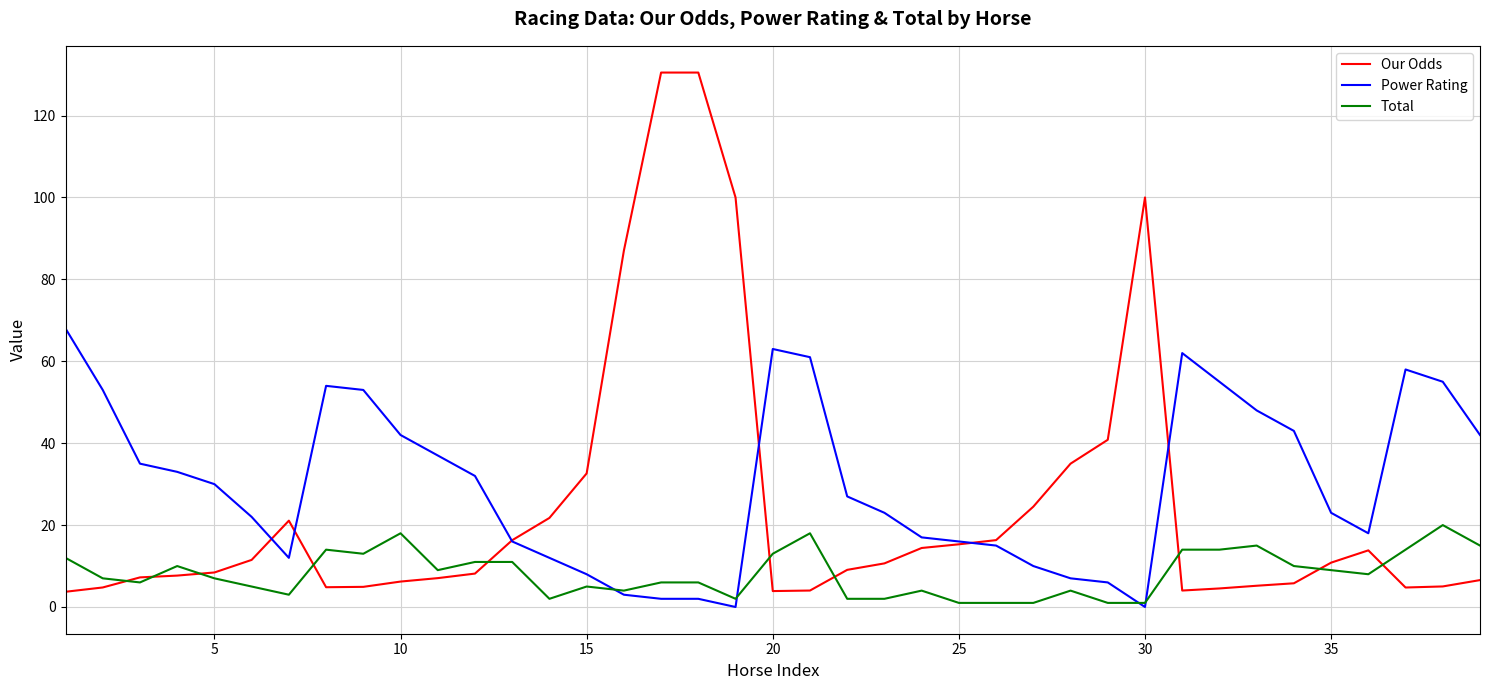

Does the chart display data point markers on the line(s)?

No